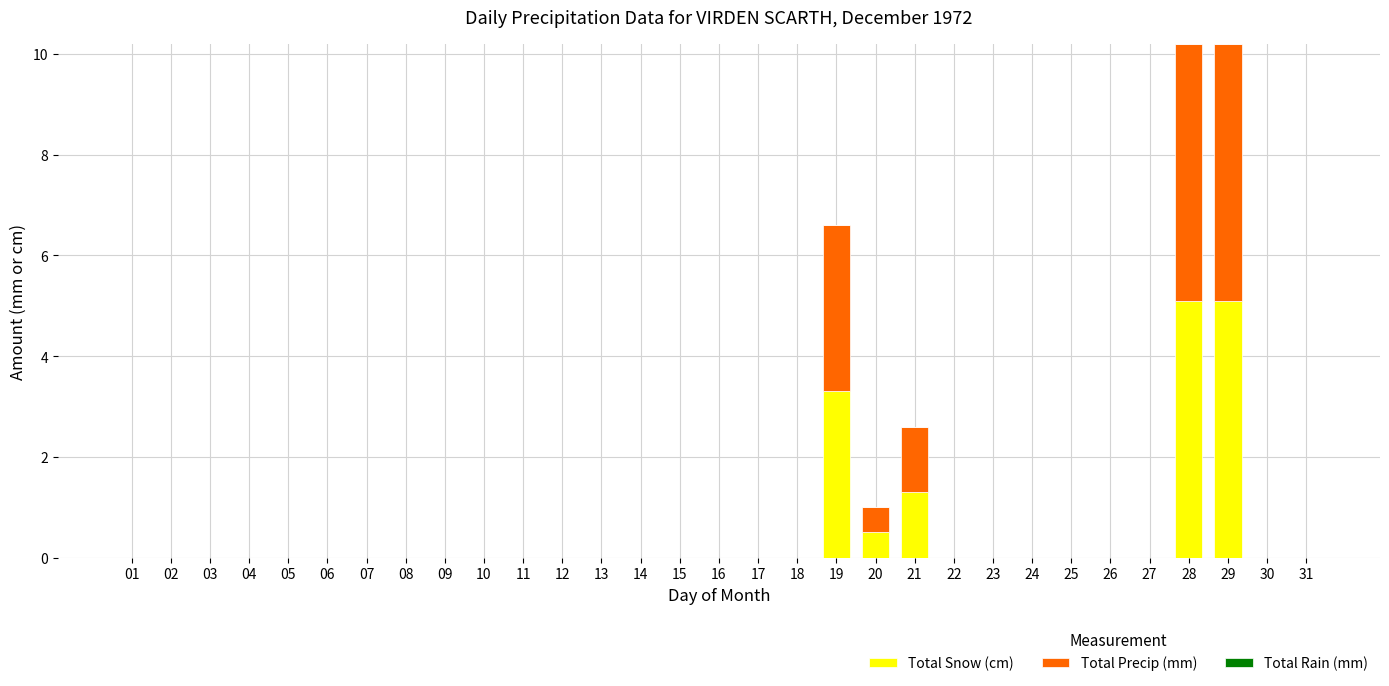

What is the average value of the Total Snow (cm) series?

0.5